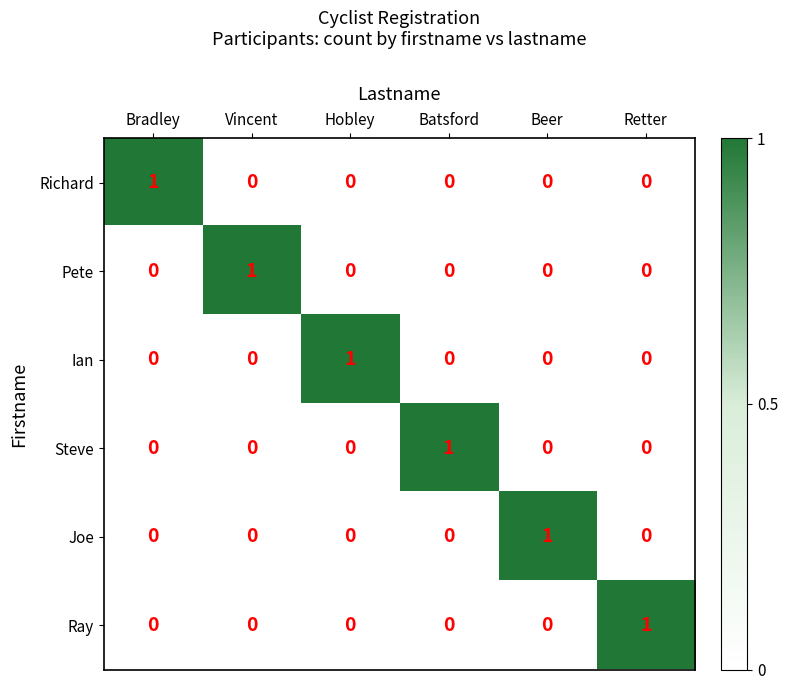

How many Steve values are between 0 and 1?

6